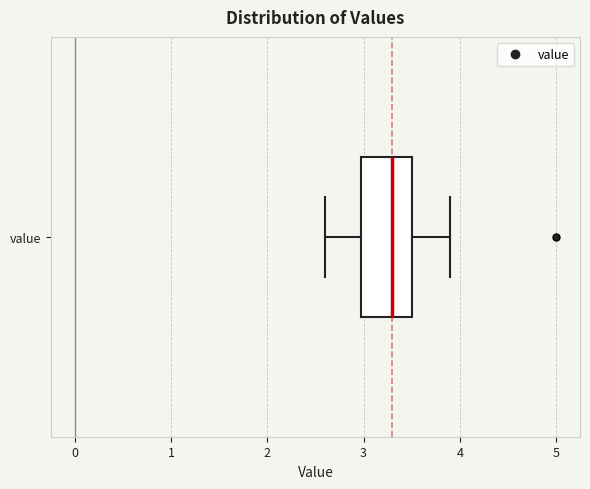

Read this box plot against the x-axis: the position of the median line, the range covered by the box, and the ends of both whiskers. The values are not printed on the chart, so give them approximately, as read against the axis.

median 3.3, box 3.0 to 3.5, whiskers 2.6 to 3.9